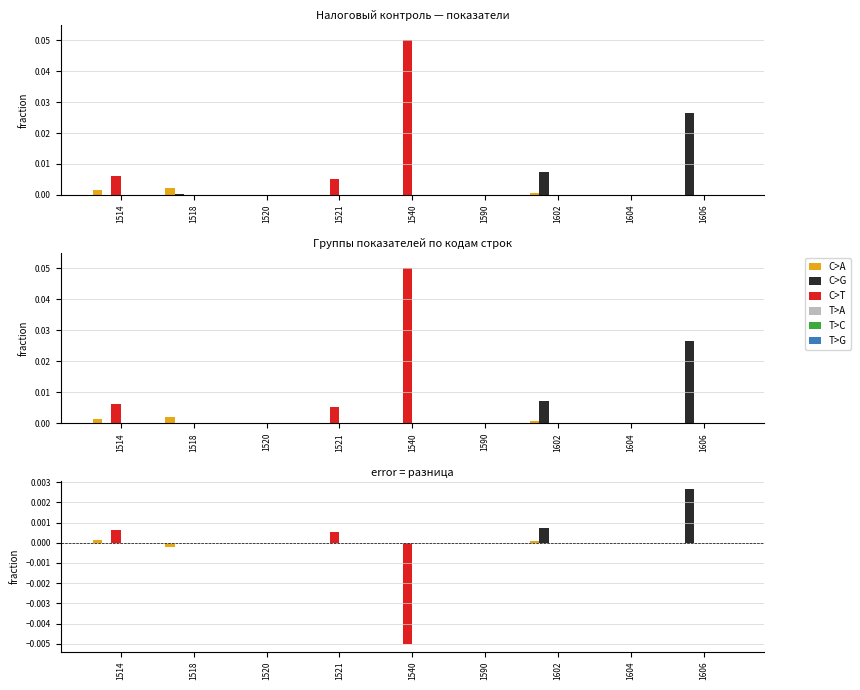

Reading right to left, transcribe all the data shown in this chart.

C>A: 1606=0.0	1604=0.0	1602=0.0	1590=0.0	1540=-0.0	1521=0.0	1520=0.0	1518=-0.0	1514=0.0
C>G: 1606=0.0	1604=0.0	1602=0.0	1590=0.0	1540=0.0	1521=0.0	1520=0.0	1518=-0.0	1514=0.0
C>T: 1606=0.0	1604=0.0	1602=0.0	1590=0.0	1540=-0.0	1521=0.0	1520=0.0	1518=-0.0	1514=0.0
T>A: 1606=0.0	1604=0.0	1602=0.0	1590=0.0	1540=0.0	1521=0.0	1520=0.0	1518=0.0	1514=0.0
T>C: 1606=0.0	1604=0.0	1602=0.0	1590=0.0	1540=0.0	1521=0.0	1520=0.0	1518=0.0	1514=0.0
T>G: 1606=0.0	1604=0.0	1602=0.0	1590=0.0	1540=0.0	1521=0.0	1520=0.0	1518=0.0	1514=0.0